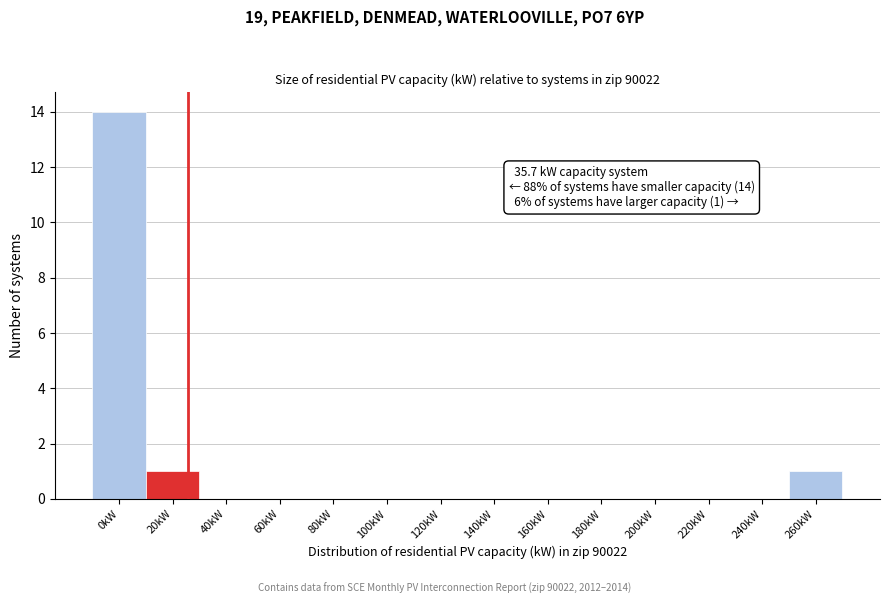

Reading right to left, what are all the values shown in this chart?

260kW=1	240kW=0	220kW=0	200kW=0	180kW=0	160kW=0	140kW=0	120kW=0	100kW=0	80kW=0	60kW=0	40kW=0	20kW=1	0kW=14